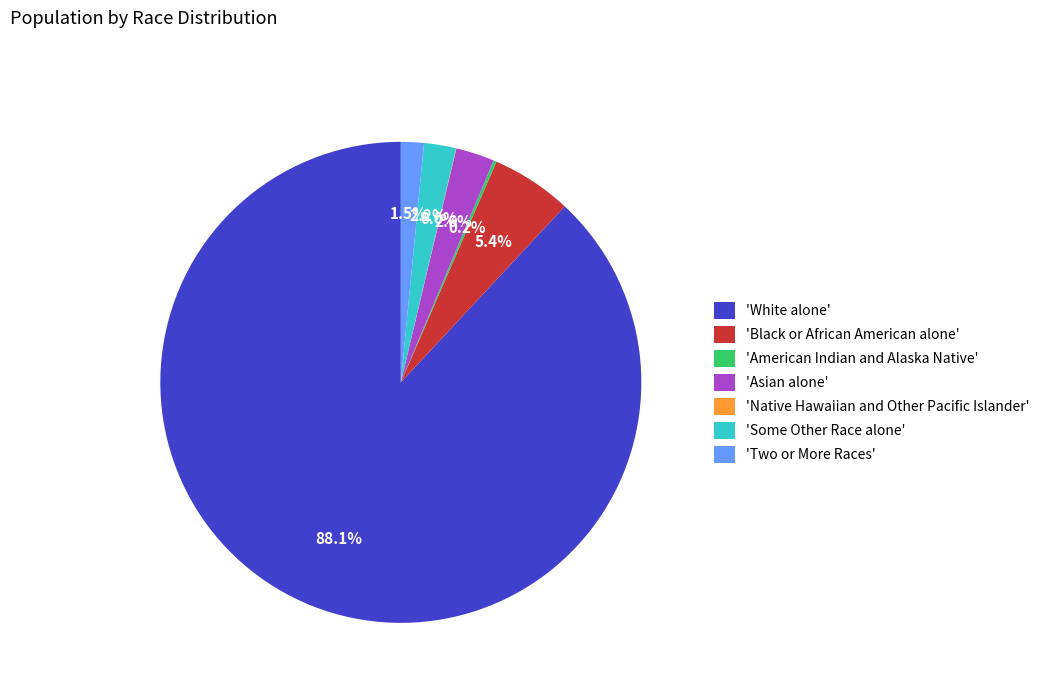

Which category has the biggest portion of the pie?

'White alone'